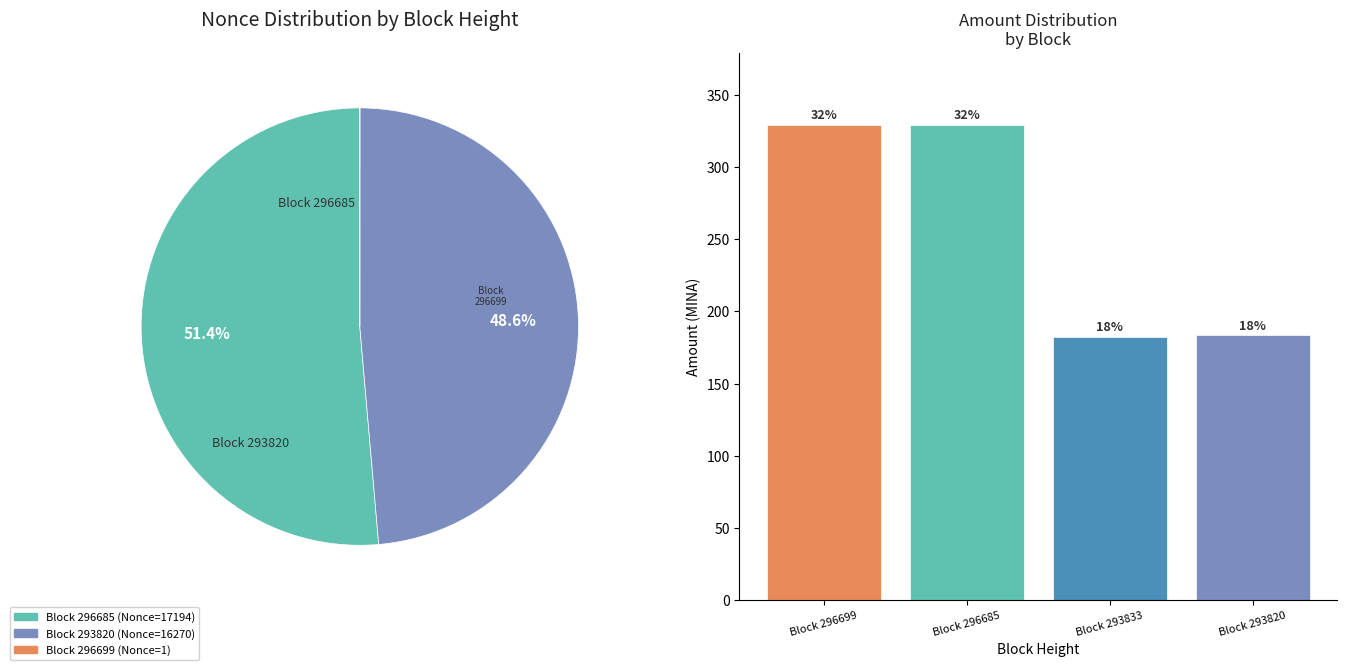

The Block 296699 slice represents 32% of the pie. True or false?

True